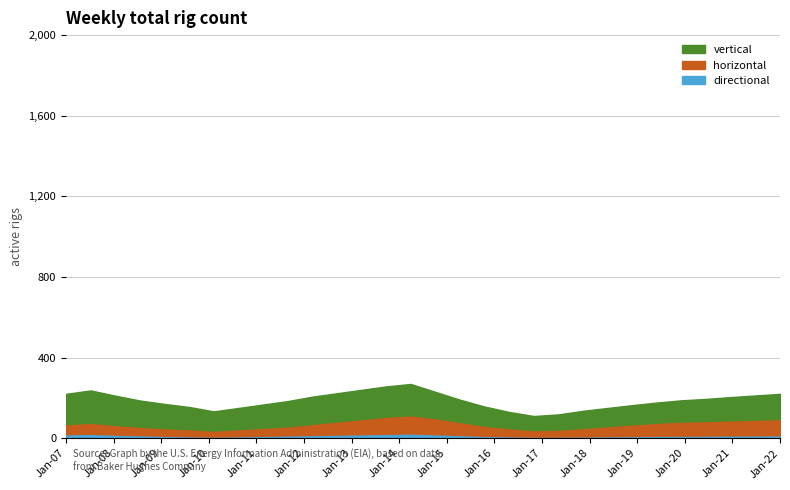

At how many categories does at least one series exceed 89?

26